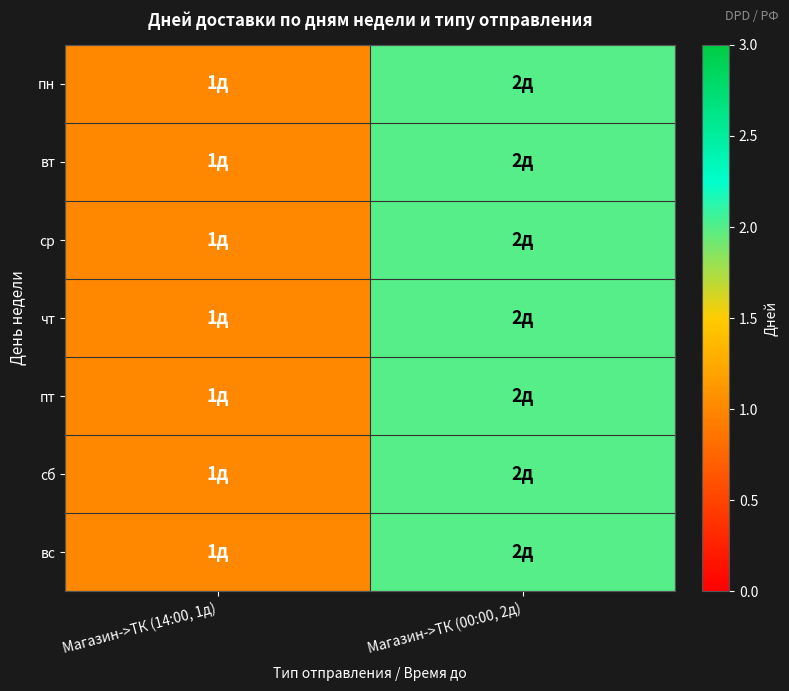

At which category does the chart reach its minimum across all series?

Магазин->ТК (14:00, 1д)